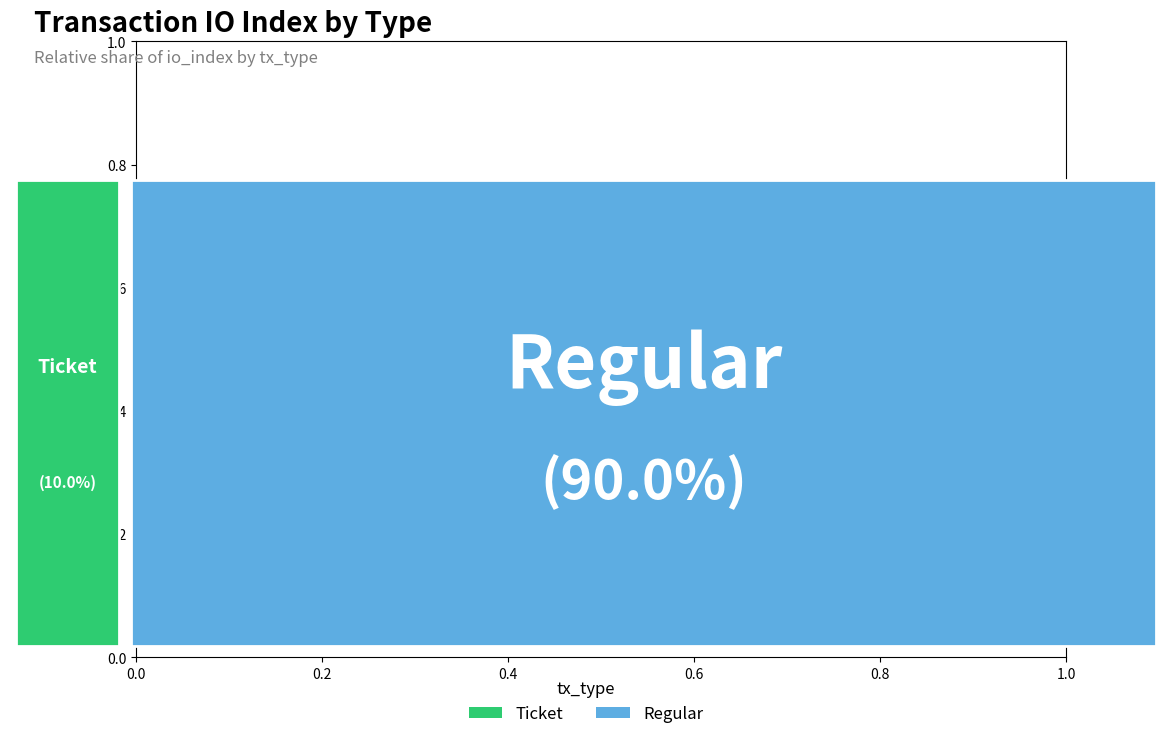

Which slice is the largest?

Regular